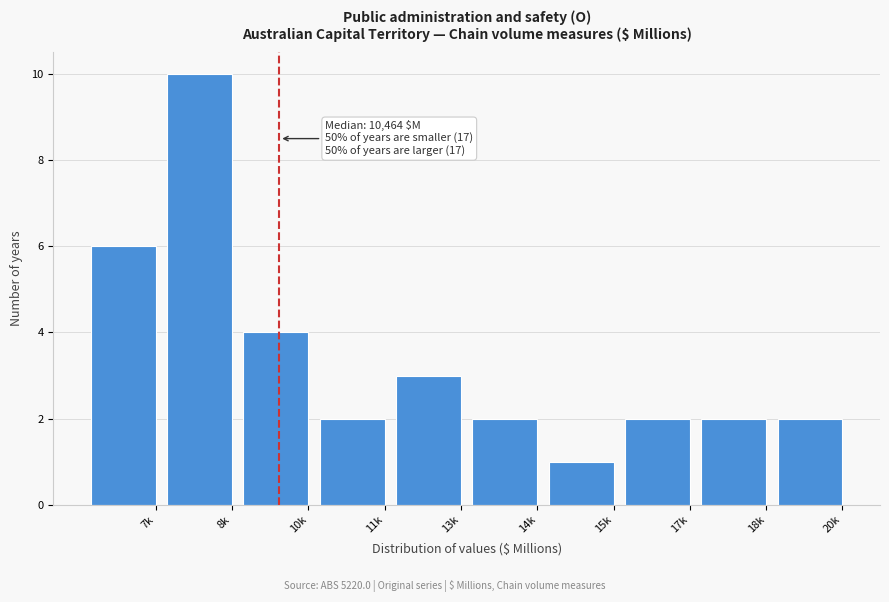

Reading right to left, list all the values displayed in this chart.

20k=2	18k=2	17k=2	15k=1	14k=2	13k=3	11k=2	10k=4	8k=10	7k=6